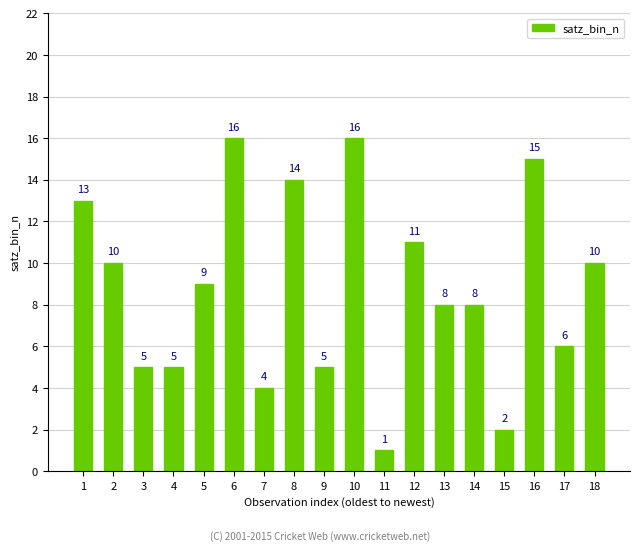

Read the value at 1, to the nearest 10.

10